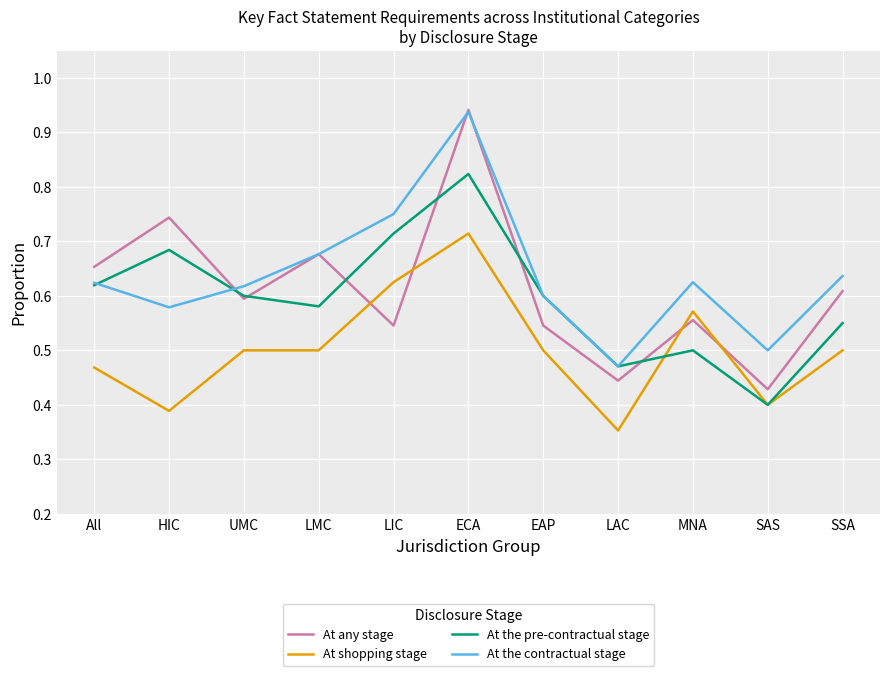

The At shopping stage series shows 0.5 at All. True or false?

True